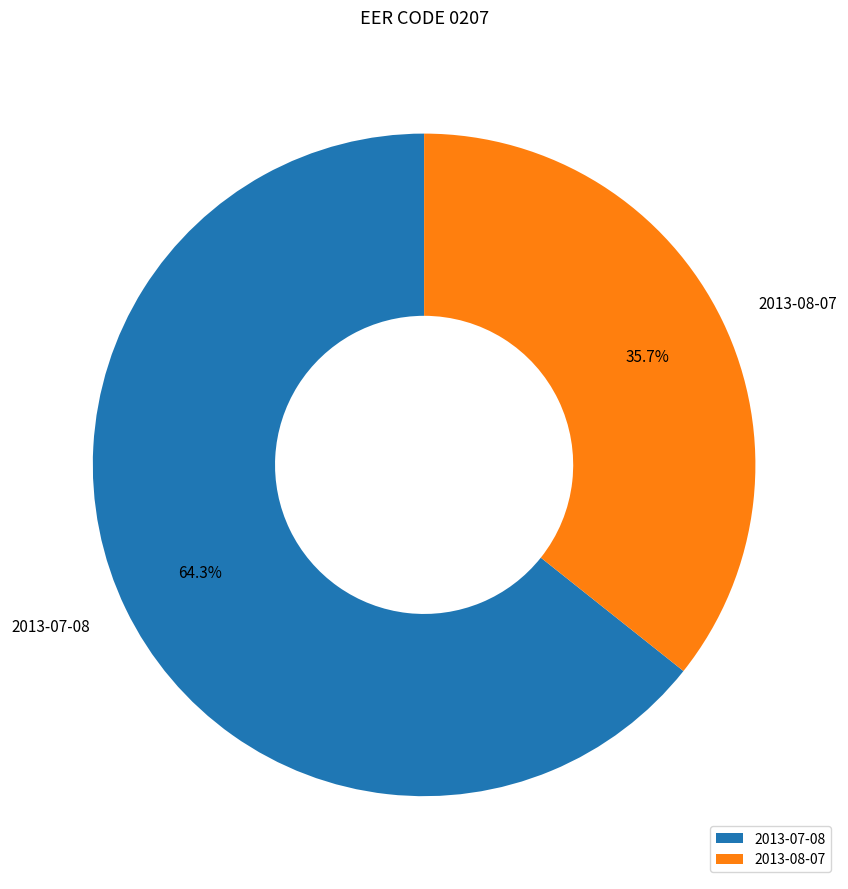

How many segments does this pie chart have?

2